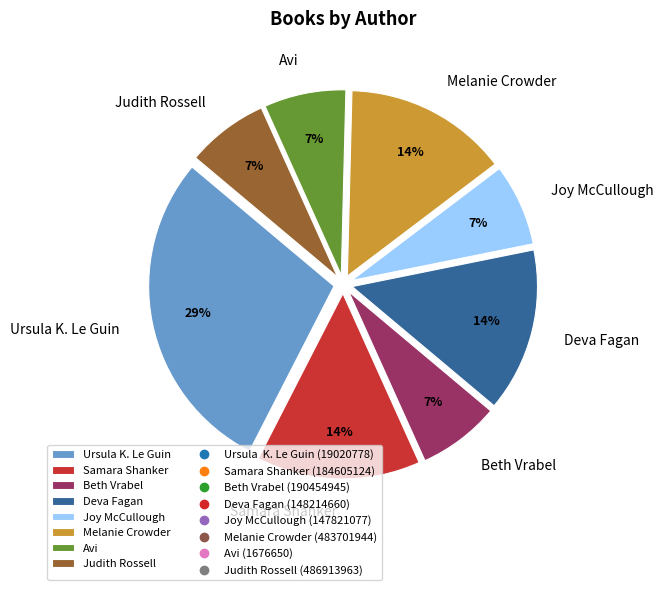

Is the sum of Avi and Beth Vrabel greater than half?

No